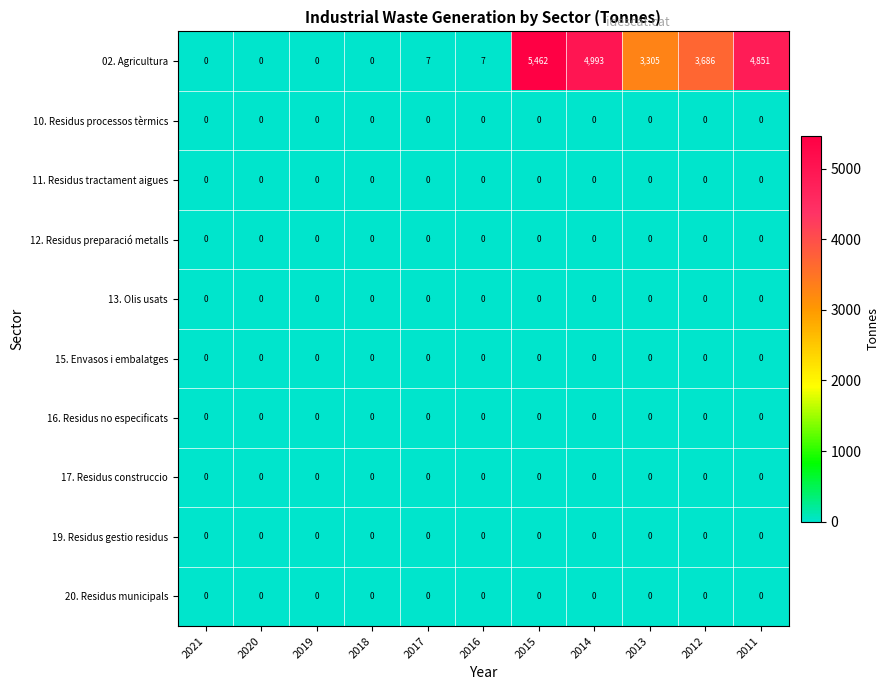

At which category does the chart reach its peak across all series?

2015